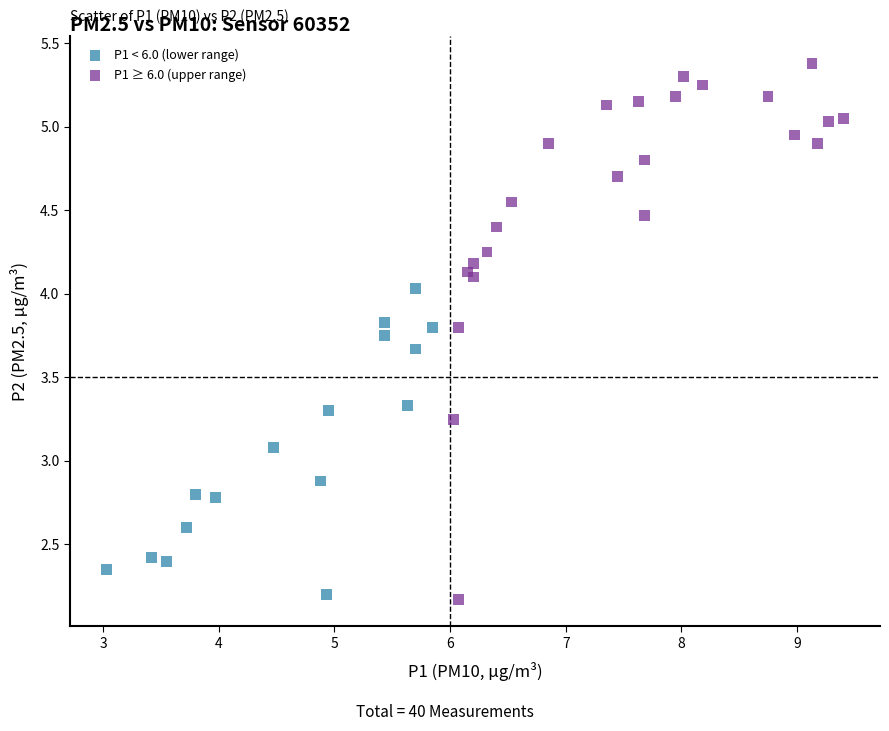

Which series has the largest Y range (max minus min)?

P1 ≥ 6.0 (upper range)